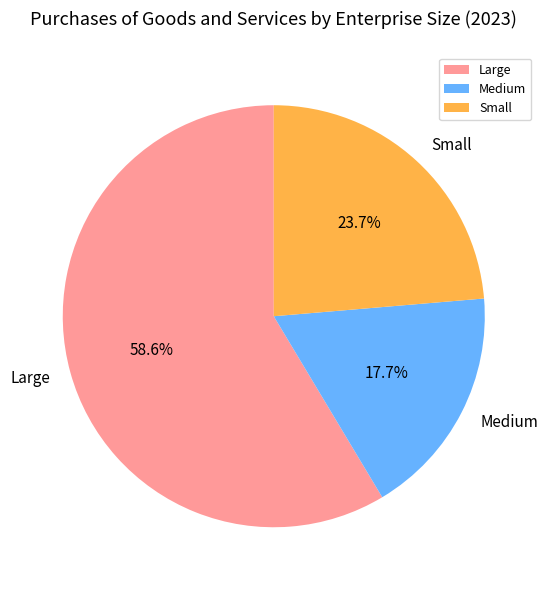

Rank the categories by value from highest to lowest.

Large, Small, Medium